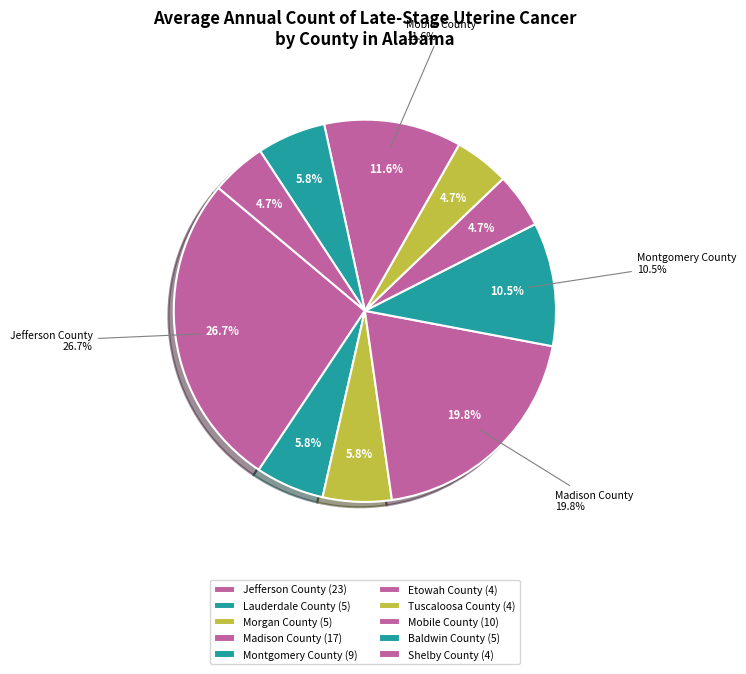

Between Jefferson County and Morgan County, which is larger?

Jefferson County